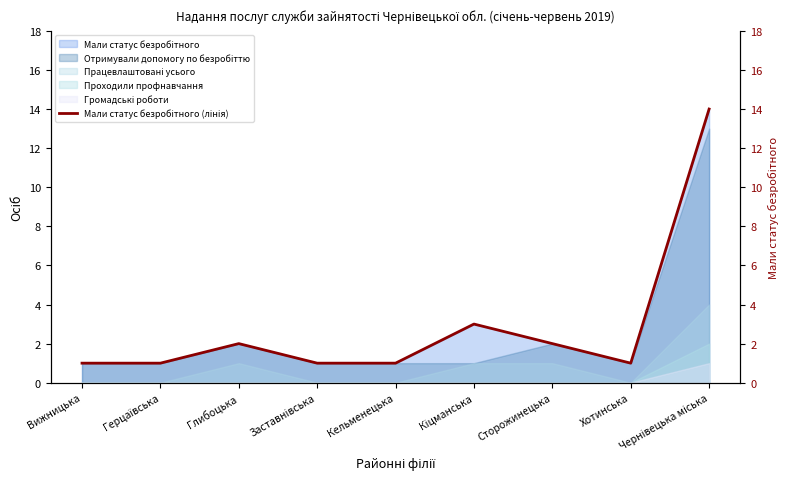

Reading left to right, list all the values displayed in this chart.

Вижницька=1	Герцаївська=1	Глибоцька=2	Заставнівська=1	Кельменецька=1	Кіцманська=3	Сторожинецька=2	Хотинська=1	Чернівецька міська=14